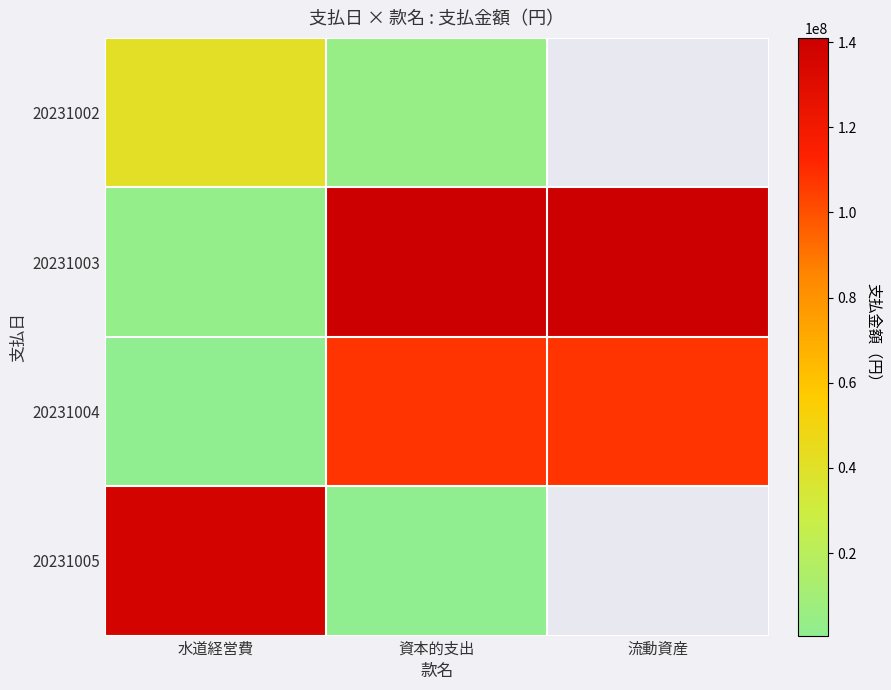

List the labels in order of 20231004 value, smallest first.

水道経営費, 資本的支出, 流動資産